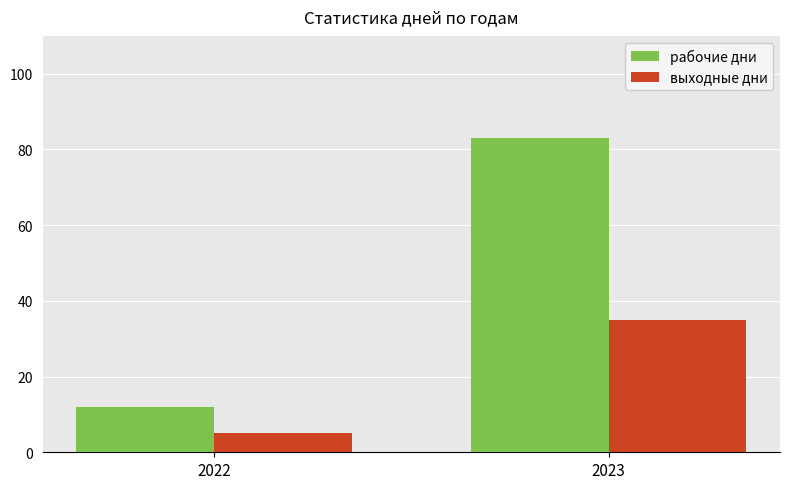

What are all the series names shown in the legend?

рабочие дни, выходные дни